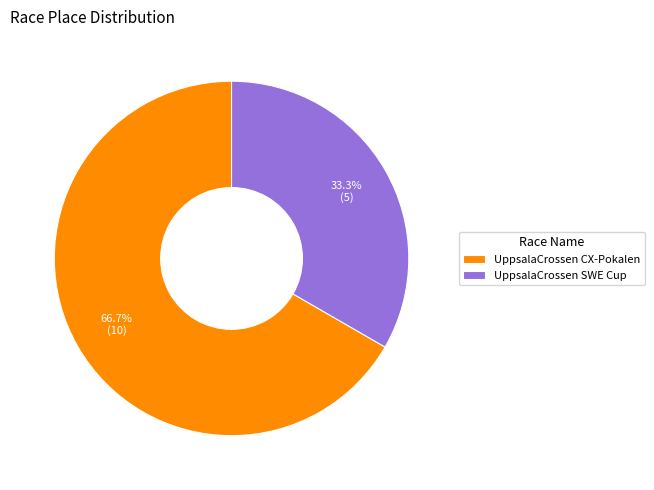

To the nearest percent, what is the difference between the largest and smallest slice percentages?

33%